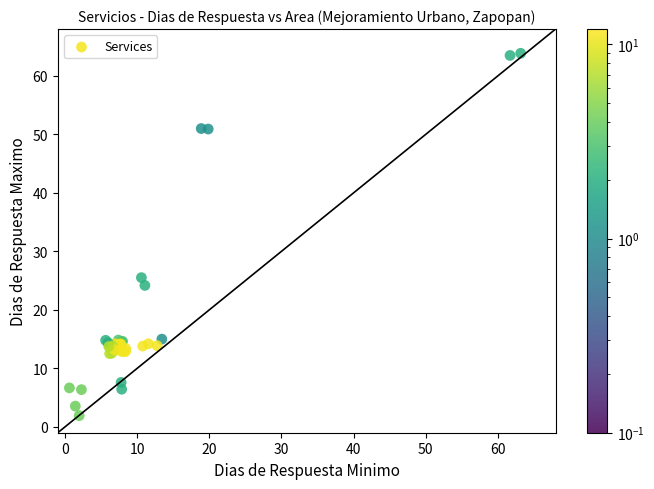

What Y value in the scatter plot is closest to 32?

25.5